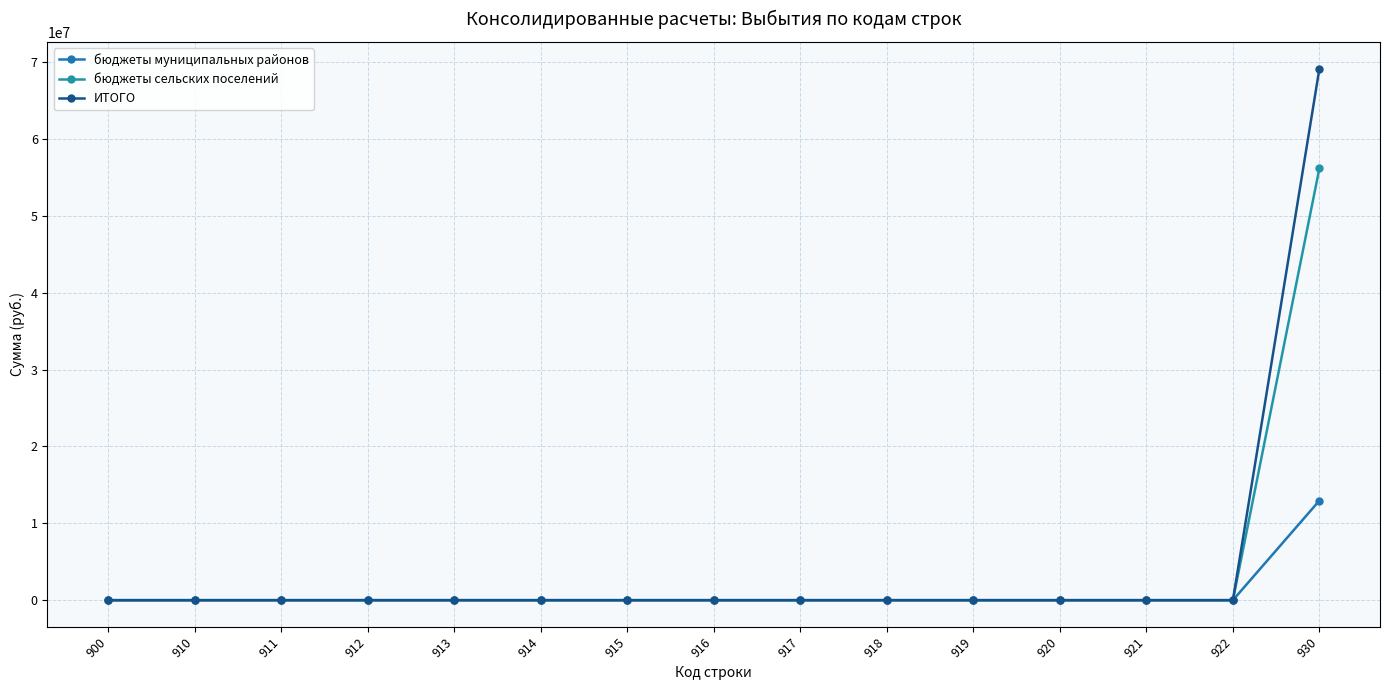

How many lines are shown in the chart?

3